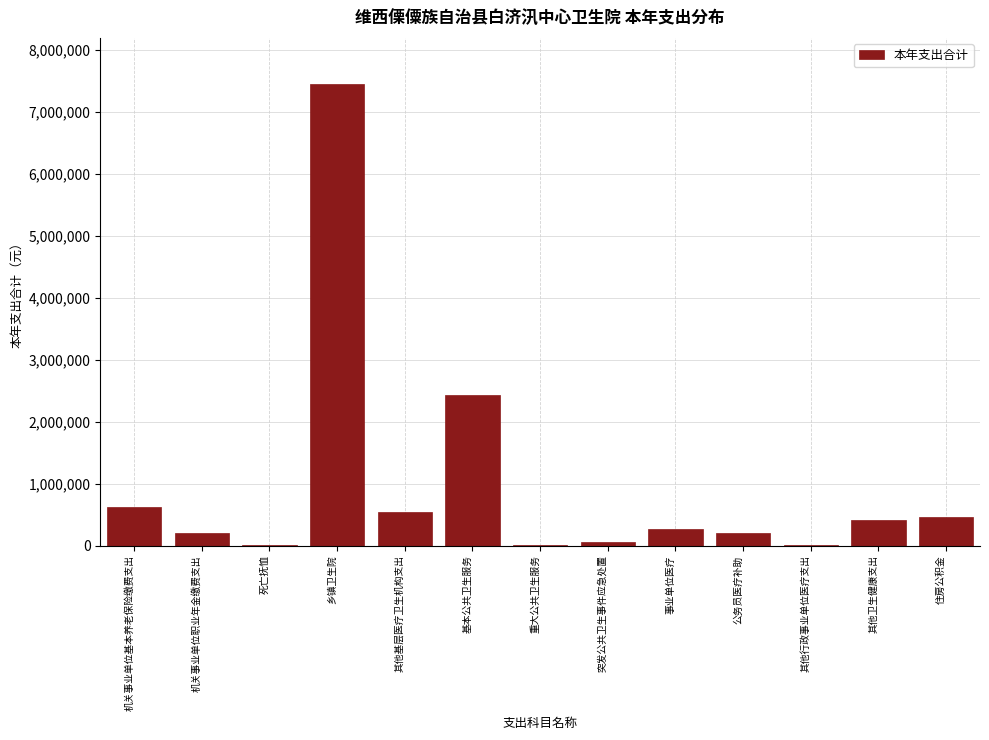

True or false: the data shows 4245980.9 at 乡镇卫生院.

False